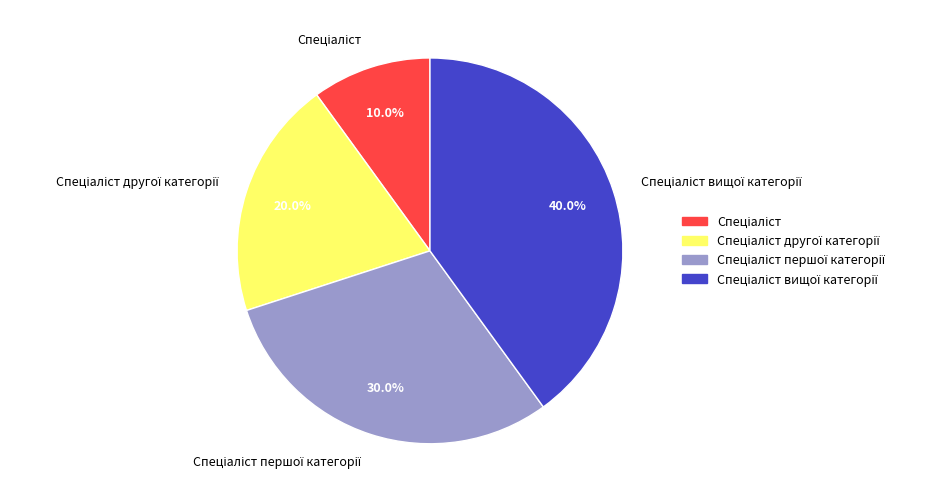

Is there any slice that represents more than half of the pie?

No